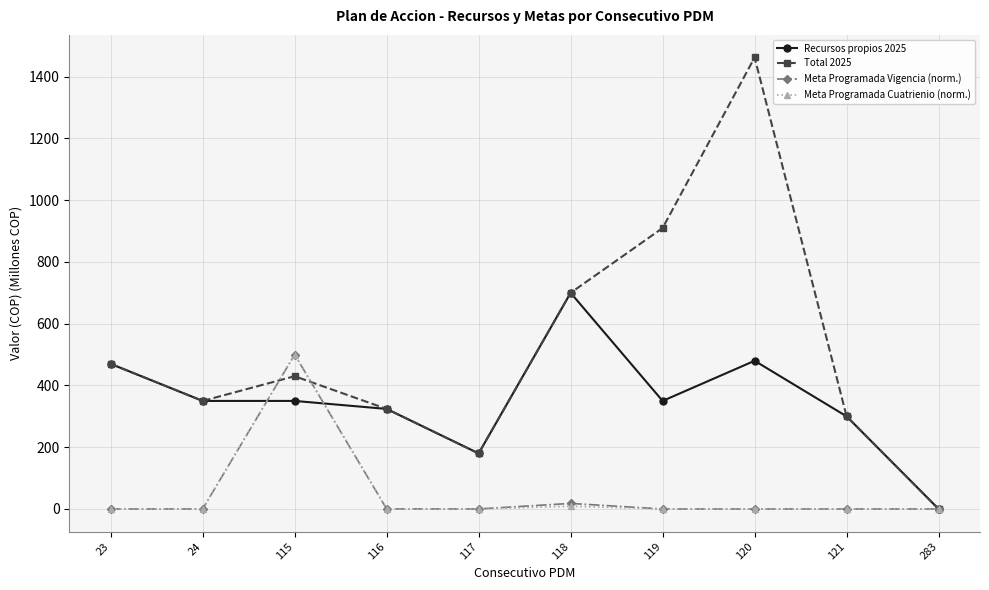

What is the difference between the Meta Programada Vigencia (norm.) values at 117 and 121?

0.1